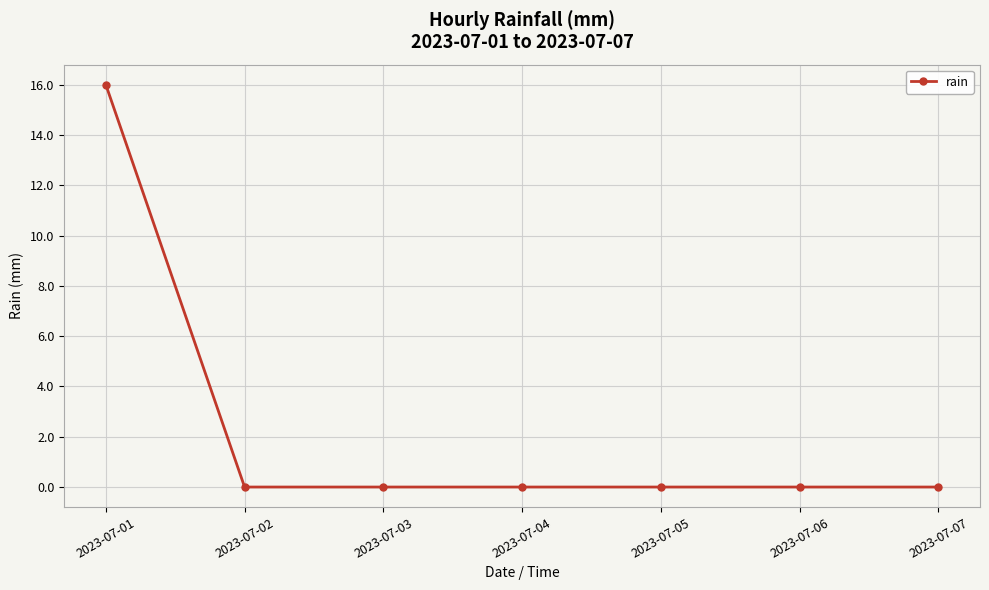

What is the difference between the values at 2023-07-05 and 2023-07-01?

16